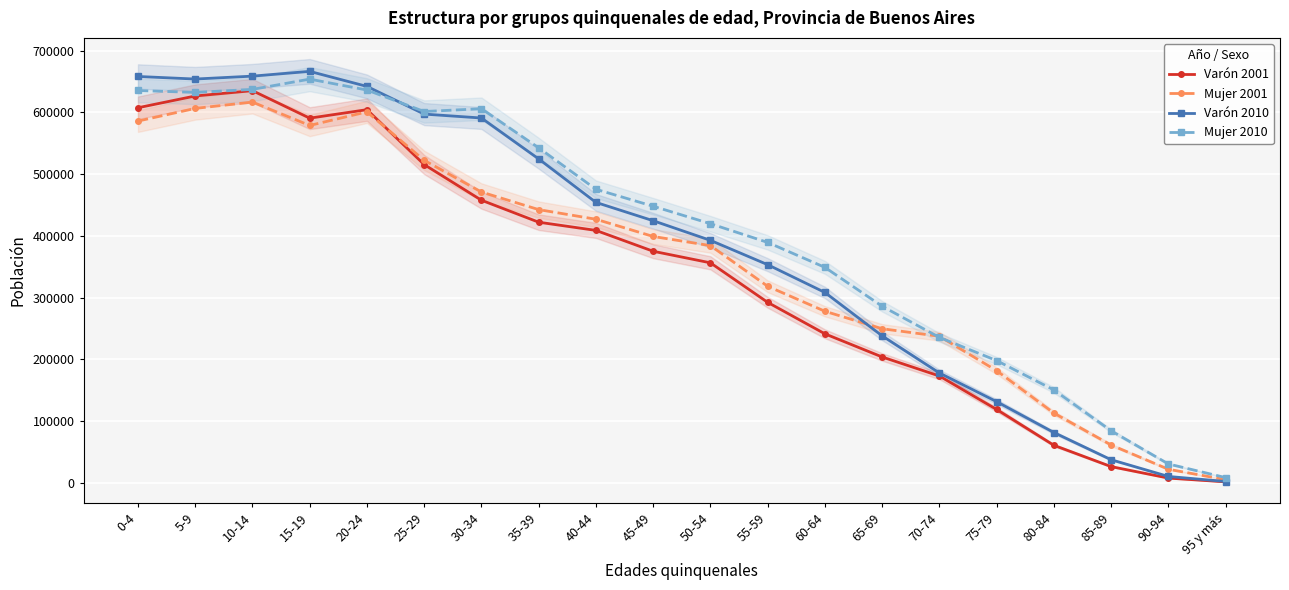

At which category does Mujer 2001 reach its first local valley?

15-19